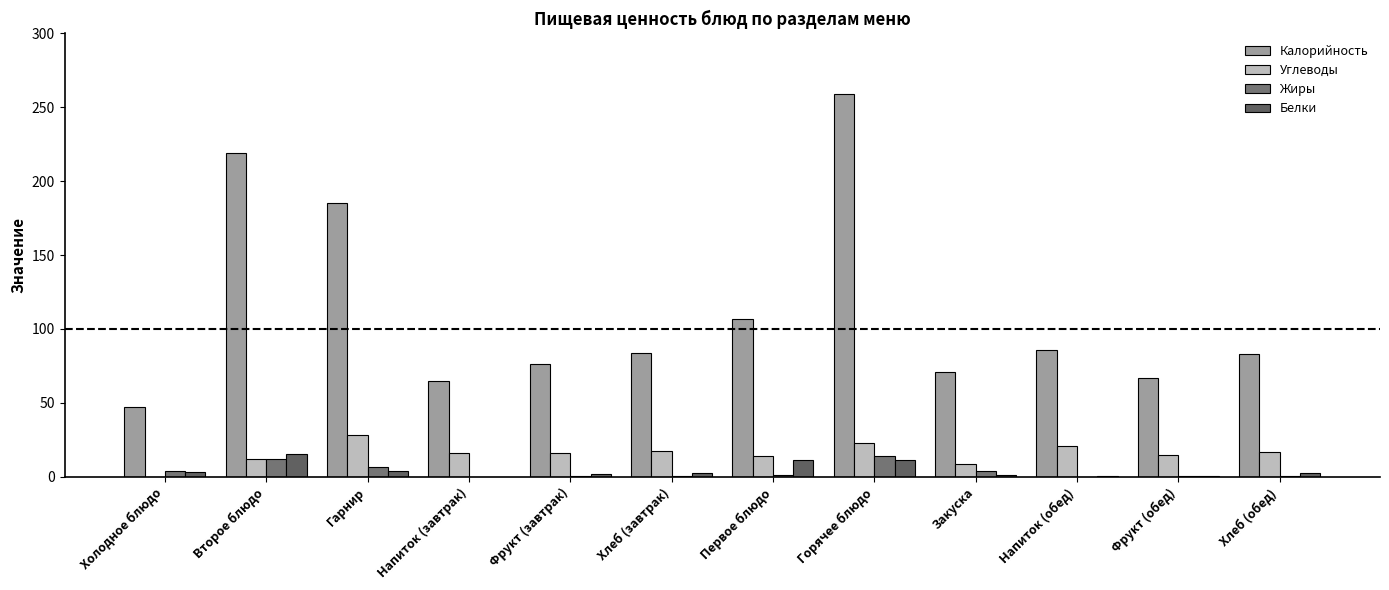

Are the bars grouped side by side (vs. stacked)?

Yes